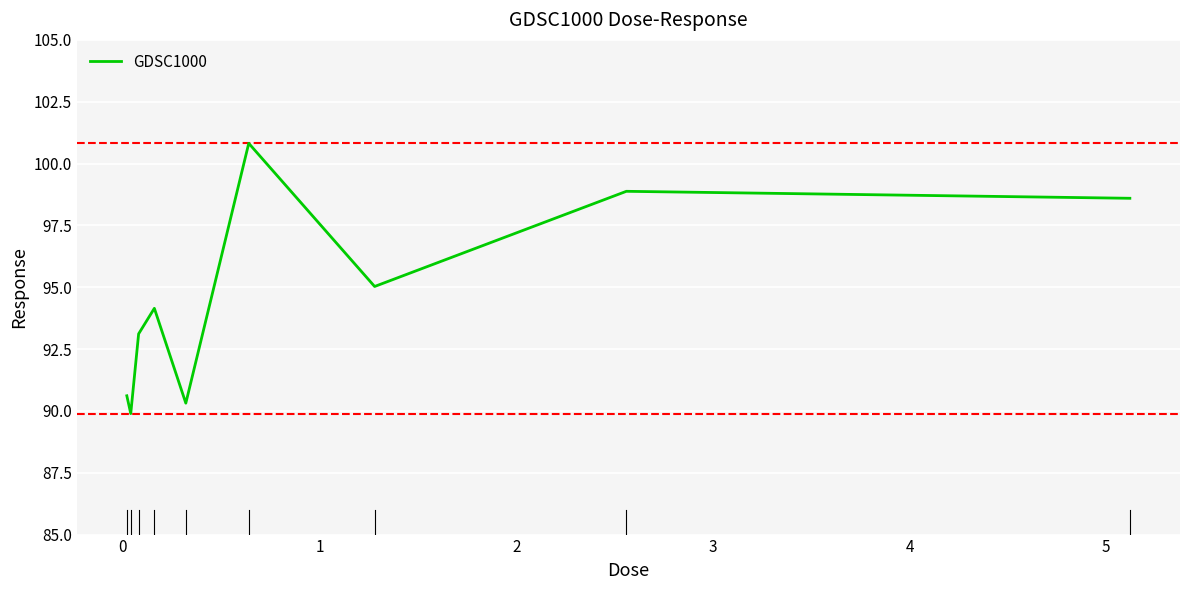

What is the difference between the maximum and minimum values?

10.9